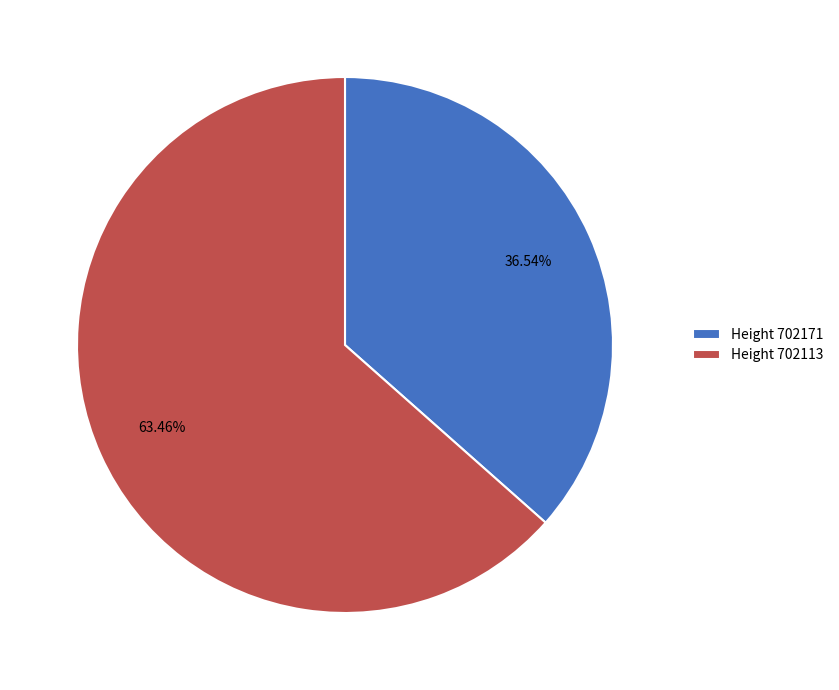

Which slice is the largest?

Height 702113